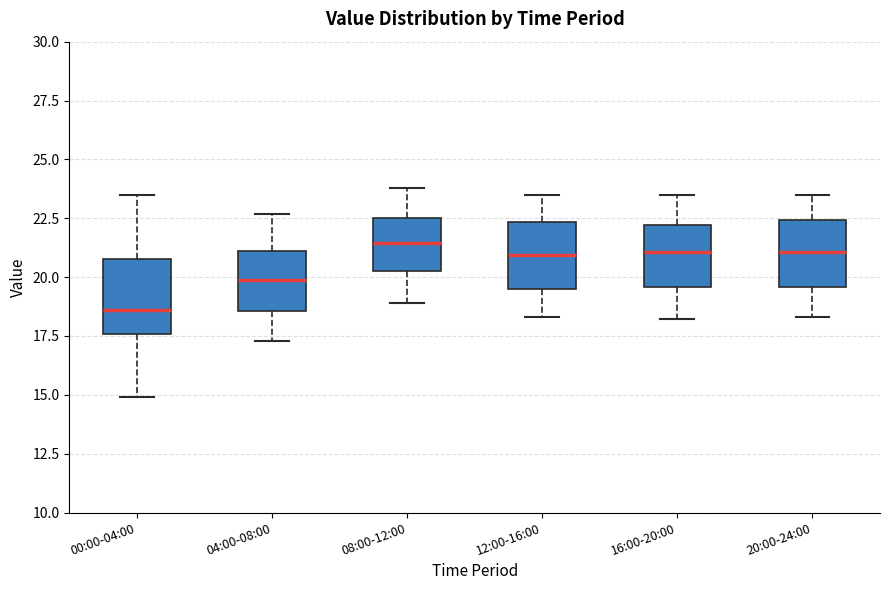

Where is the lower edge of the box for 16:00-20:00 on the y-axis? The values are not printed on the chart, so give them approximately, as read against the axis.

19.5